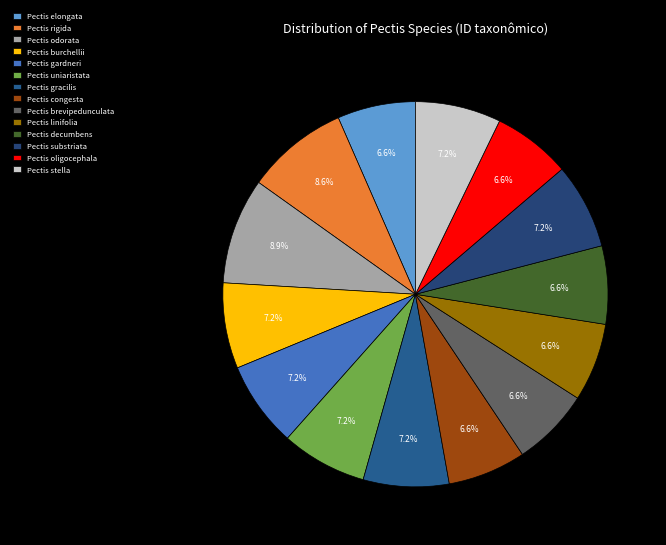

How many slices are in this pie chart?

14